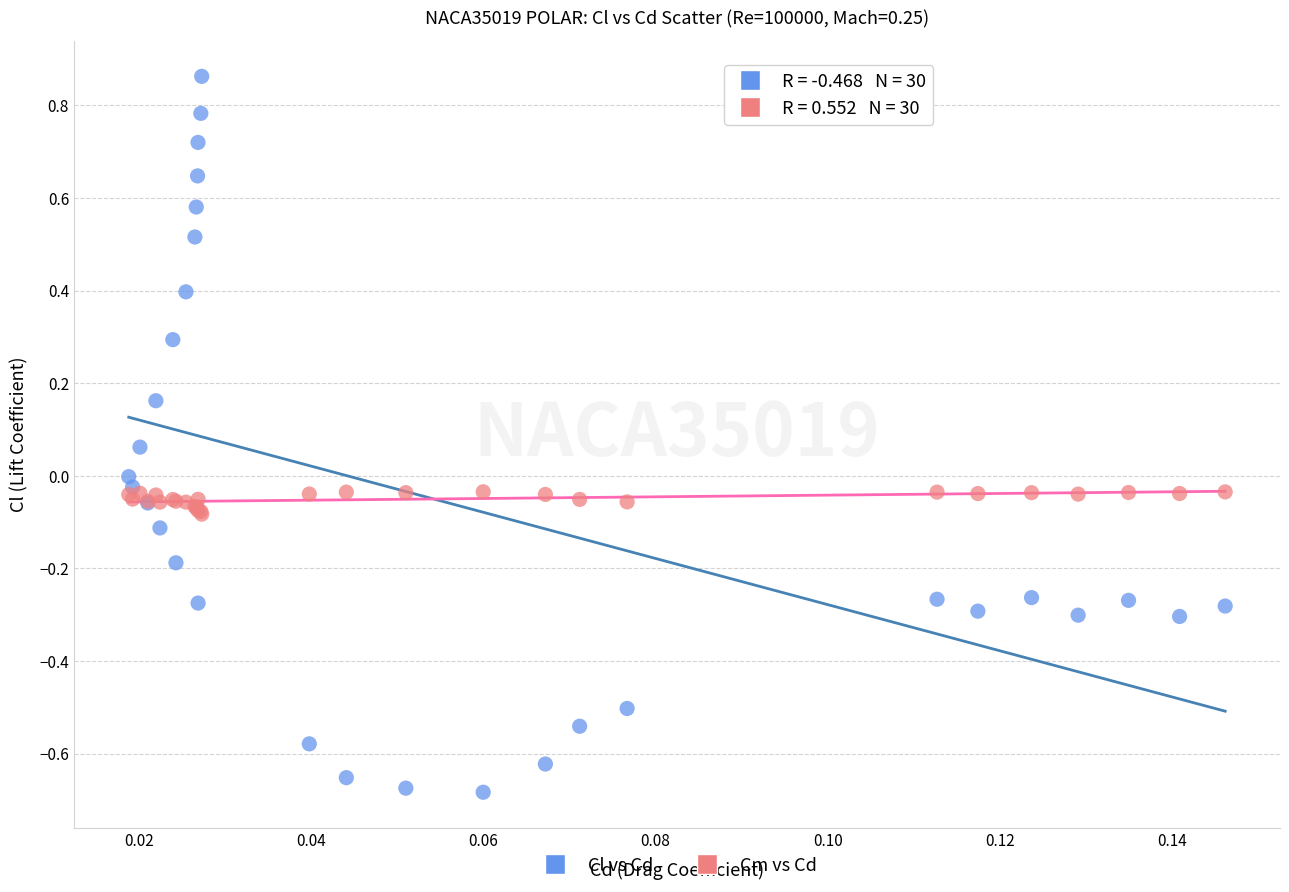

What are all the series names shown in the legend?

Cl vs Cd, Cm vs Cd